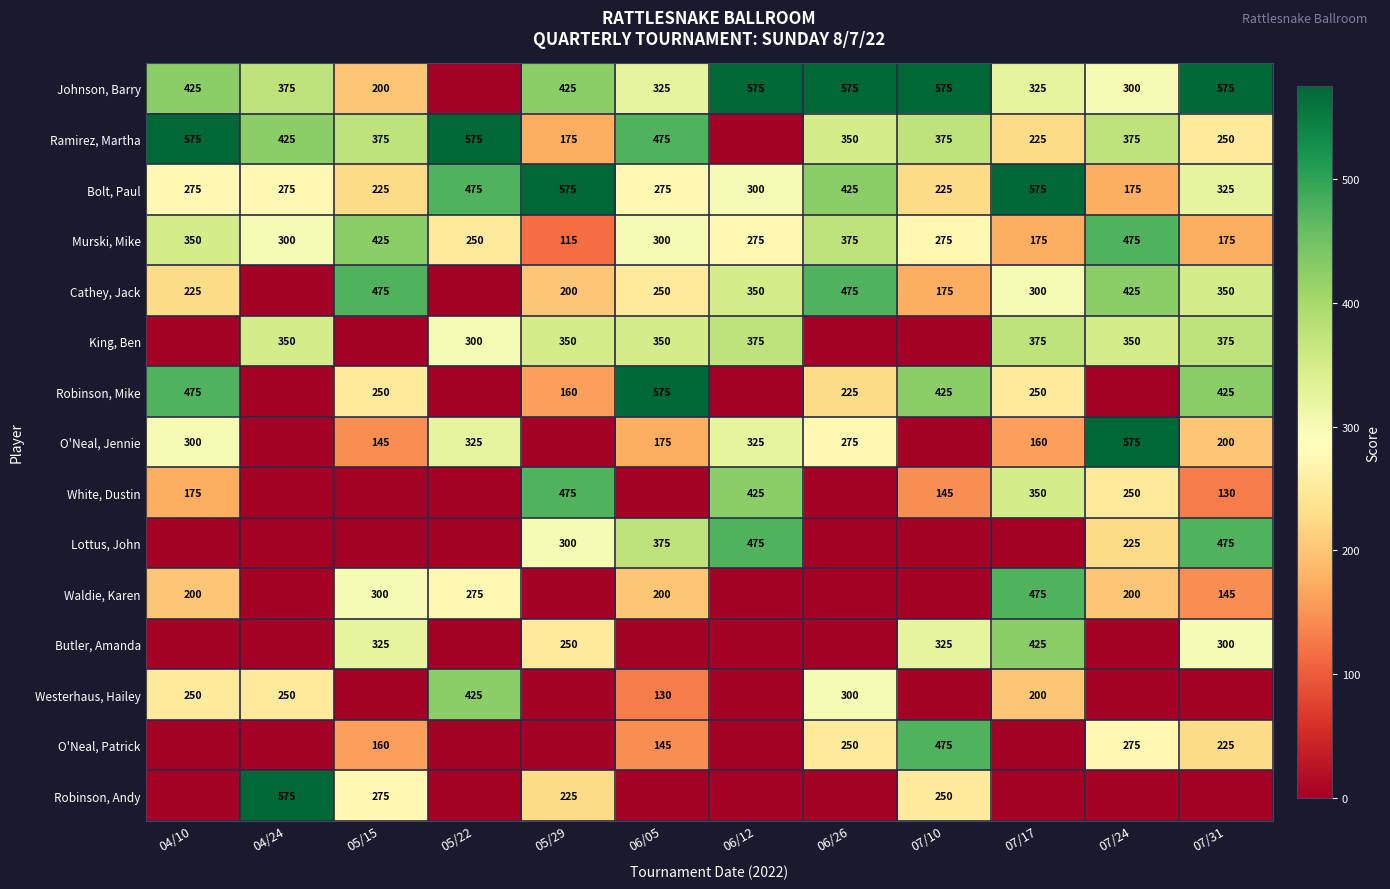

Is it true that Johnson, Barry equals 375 at 04/24?

True